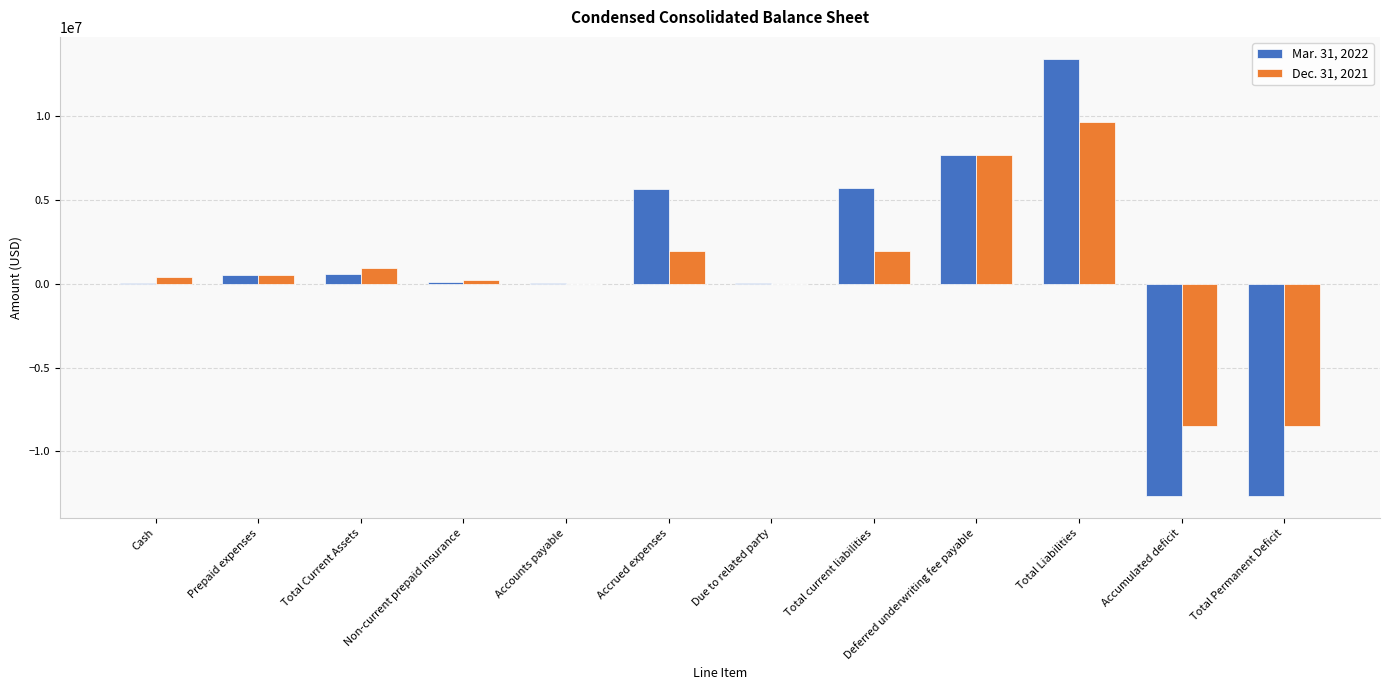

What is the greatest value displayed?

13448022